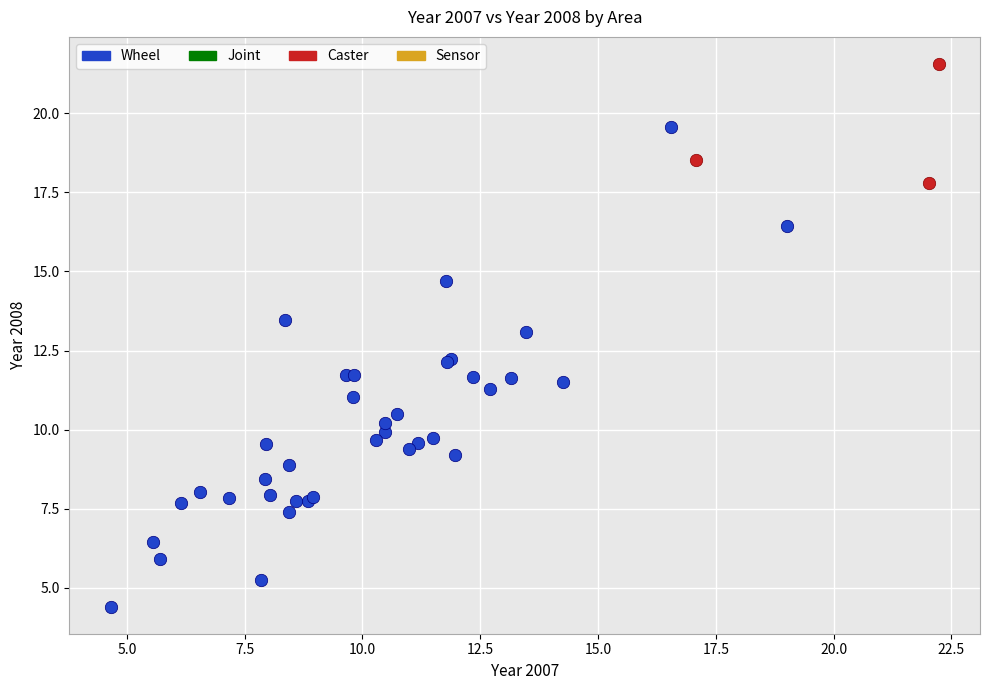

Which series has the widest spread of Y values?

Wheel